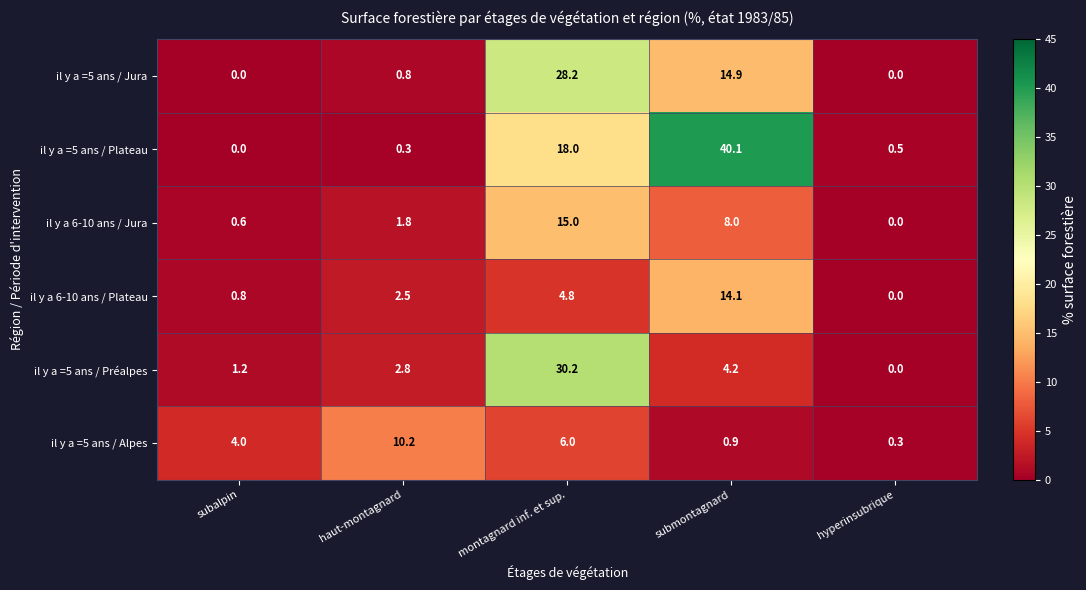

What is the difference between the il y a 6-10 ans / Jura values at subalpin and hyperinsubrique?

0.6